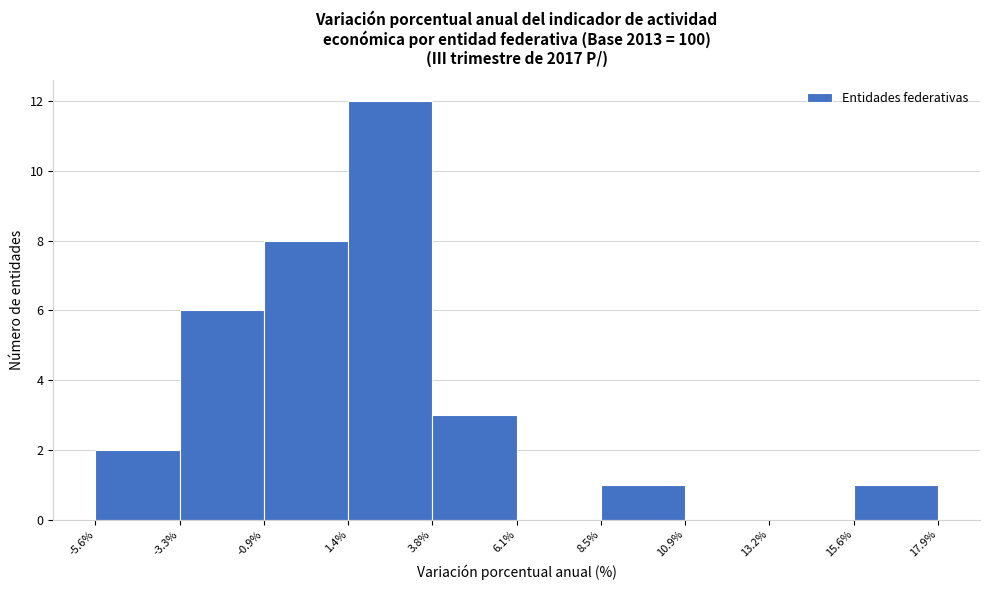

How tall is the bar that spans -5.6% to -3.3% on the x-axis? The values are not printed on the chart, so give them approximately, as read against the axis.

2